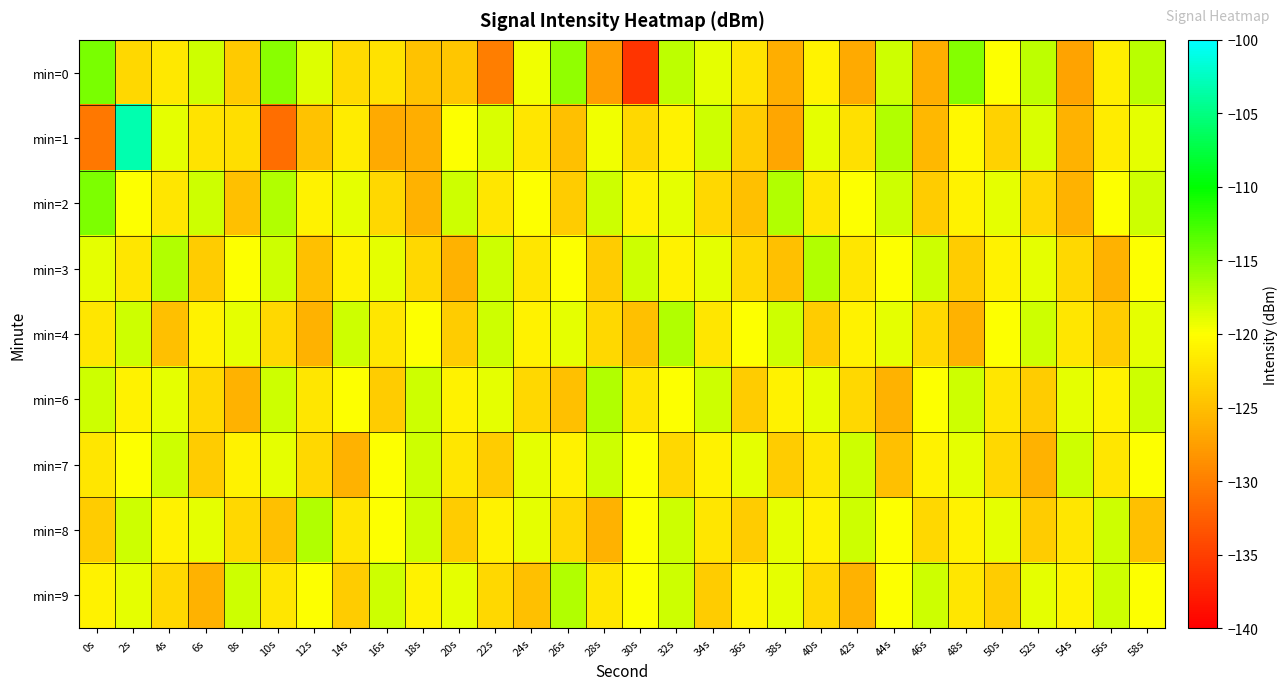

At which category is the sum across all series the highest?

2s